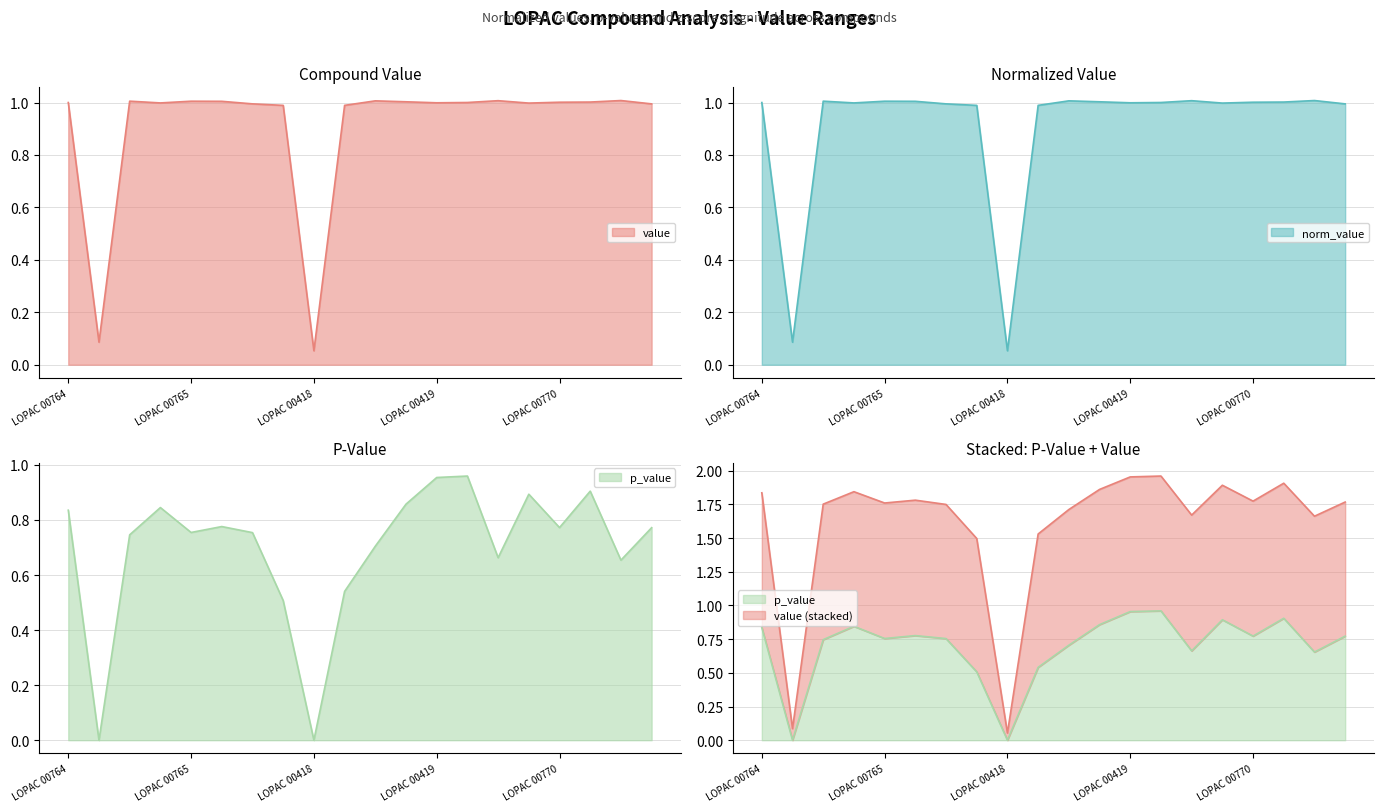

How many categories are shown in the chart?

20